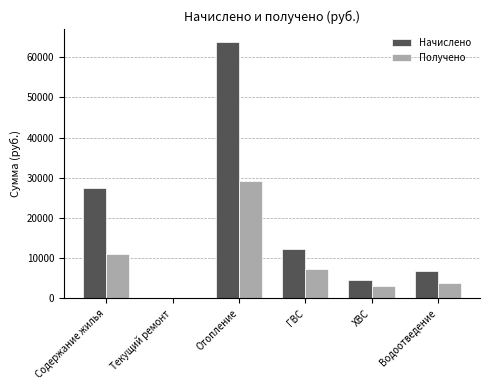

Is it true that Получено equals 7312.7 at ГВС?

True